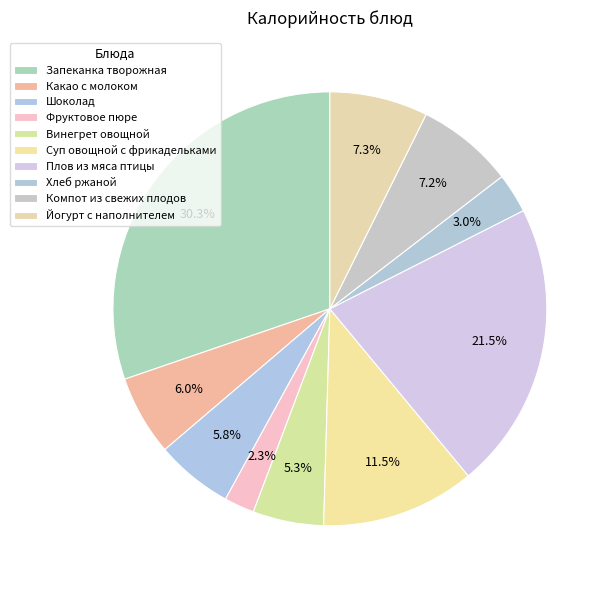

Does Винегрет овощной represent more than half of the total?

No